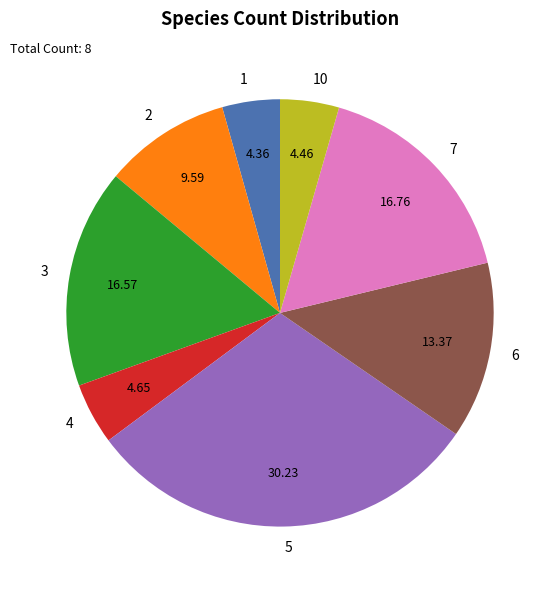

Which has a higher value, 4 or 6?

6